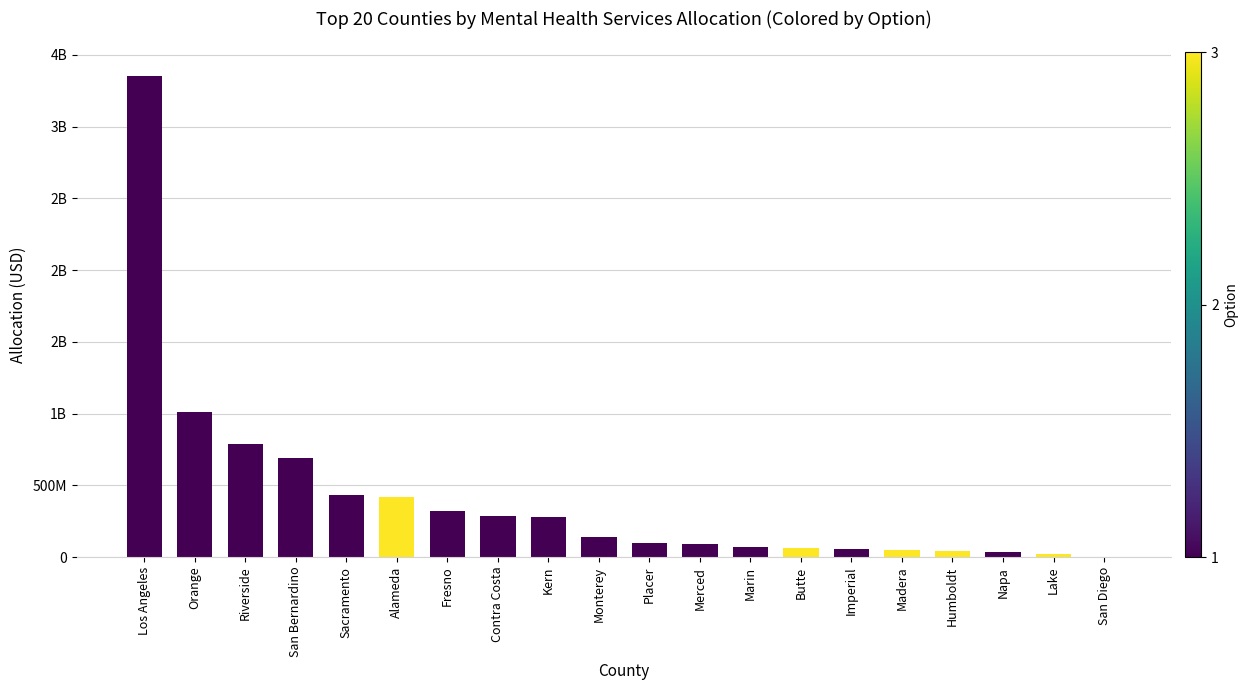

Are the bars horizontal?

No